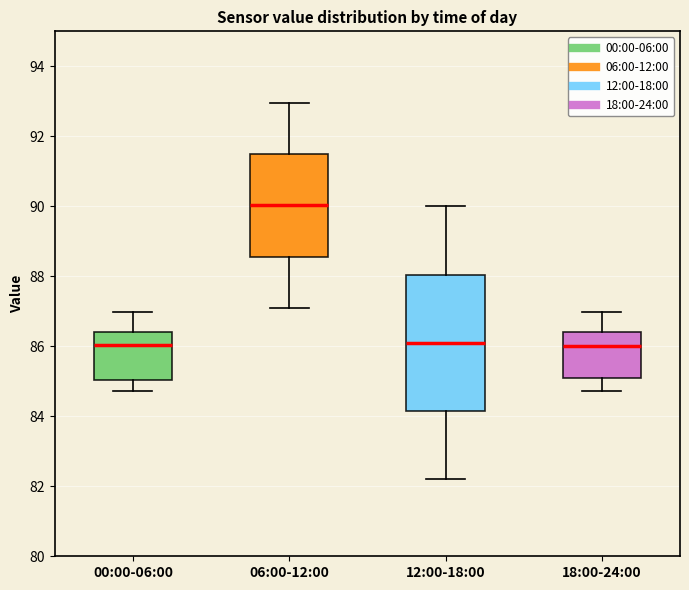

Reading left to right, read every box against the y-axis: the position of its median line, the range the box covers, and the ends of its whiskers. The values are not printed on the chart, so give them approximately, as read against the axis.

00:00-06:00: median 86.0, box 85.0 to 86.4, whiskers 84.8 to 87.0
06:00-12:00: median 90.0, box 88.6 to 91.4, whiskers 87.2 to 93.0
12:00-18:00: median 86.2, box 84.2 to 88.0, whiskers 82.2 to 90.0
18:00-24:00: median 86.0, box 85.2 to 86.4, whiskers 84.8 to 87.0